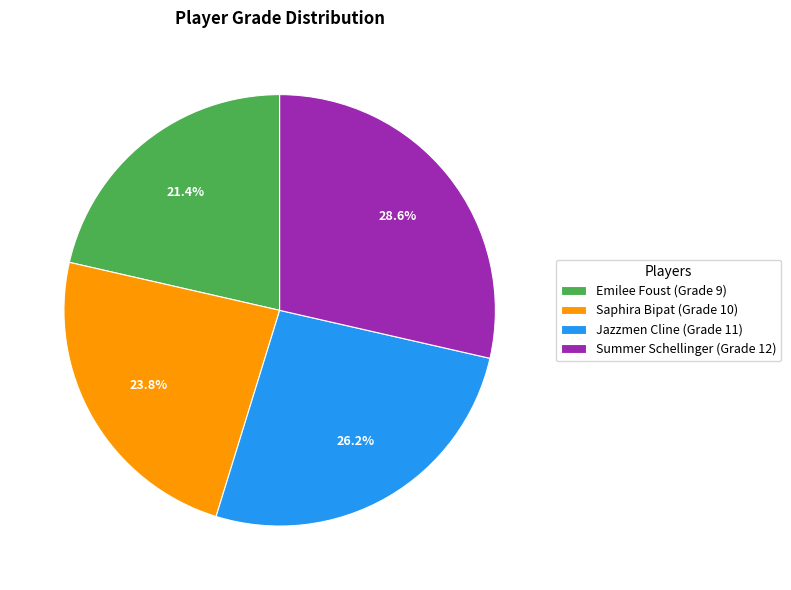

To the nearest percent, what portion does Emilee Foust represent?

21%